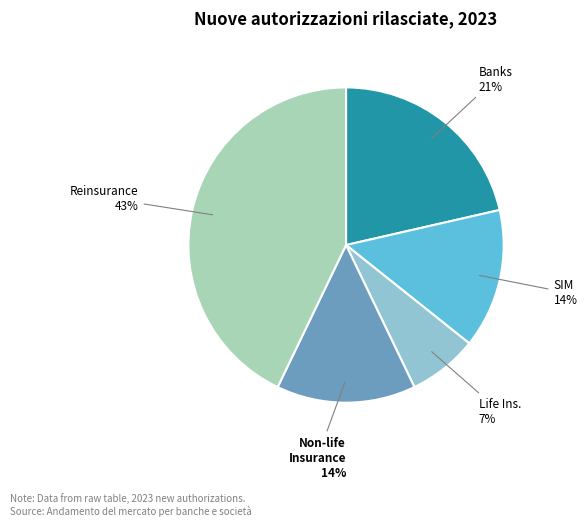

To the nearest percent, what is the average slice percentage?

20%